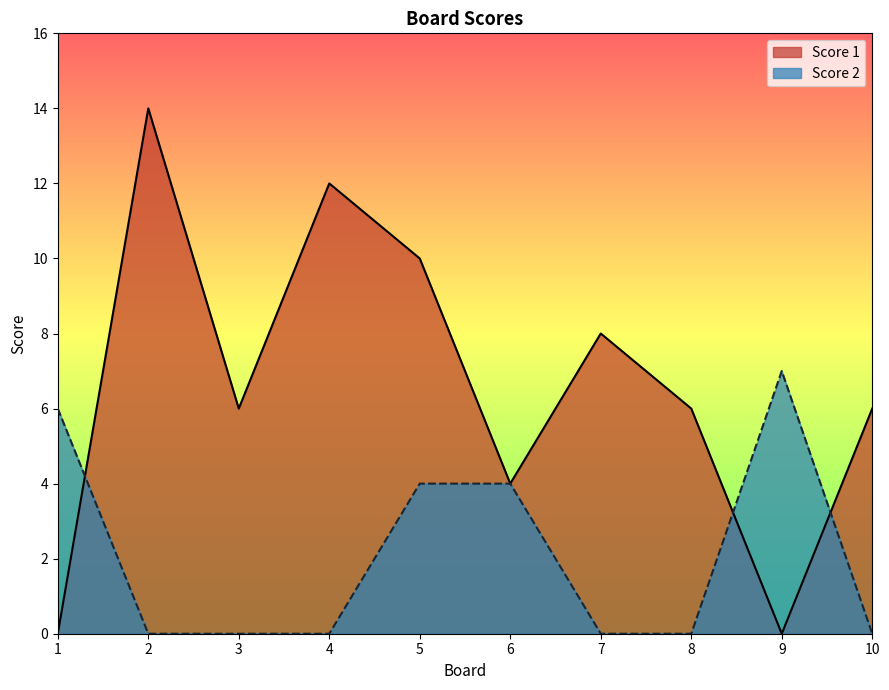

List the series in order of their peak value, lowest first.

Score 2, Score 1